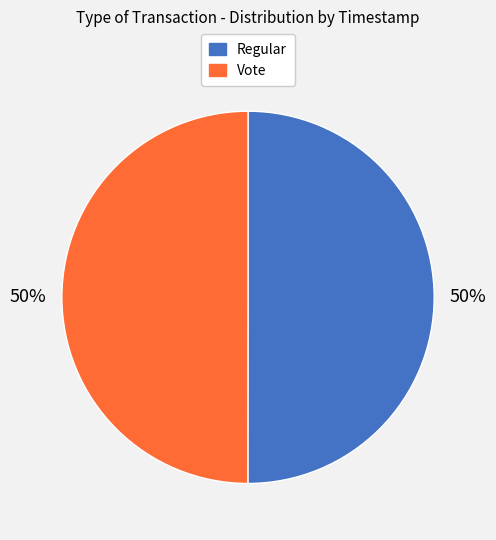

What is the ratio of the value at Regular to the value at Vote?

1.0